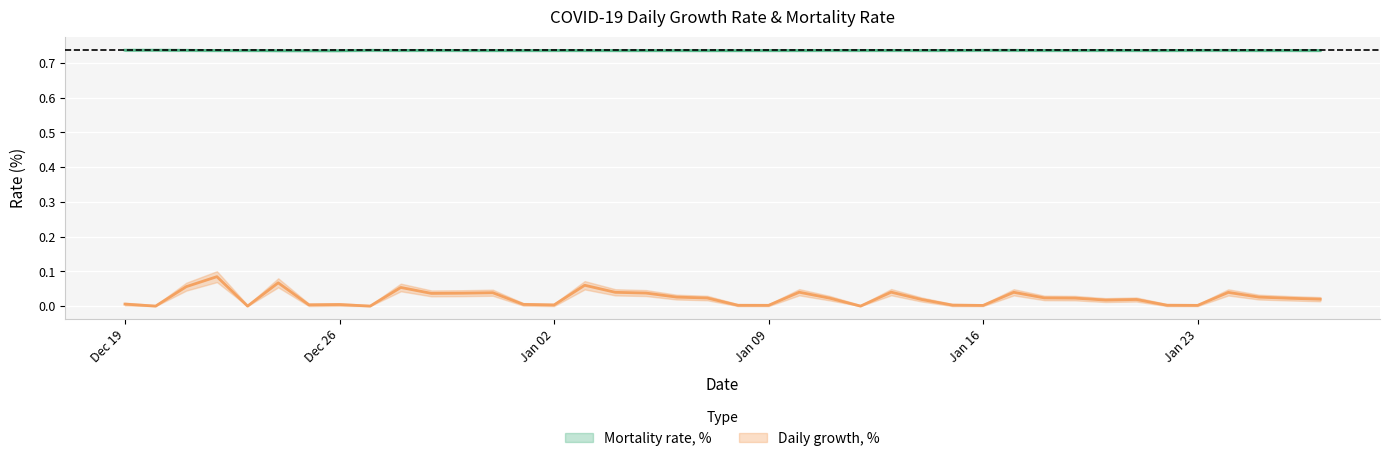

How many lines are shown in the chart?

2